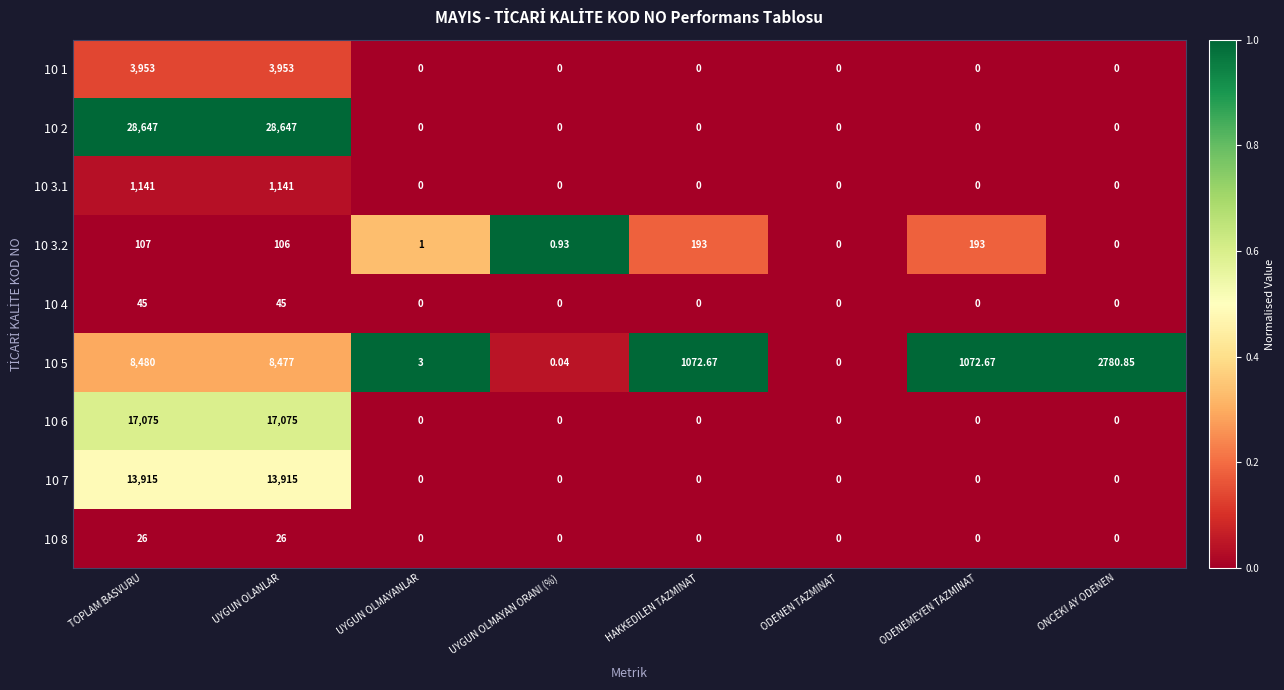

At which category is the sum across all series the highest?

TOPLAM BASVURU